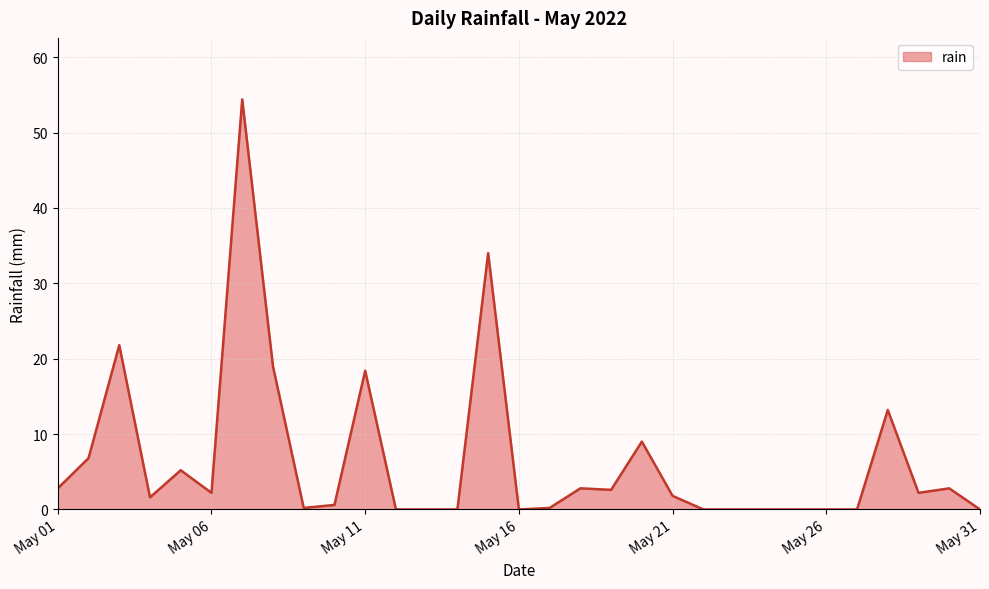

What is the greatest value displayed?

54.4